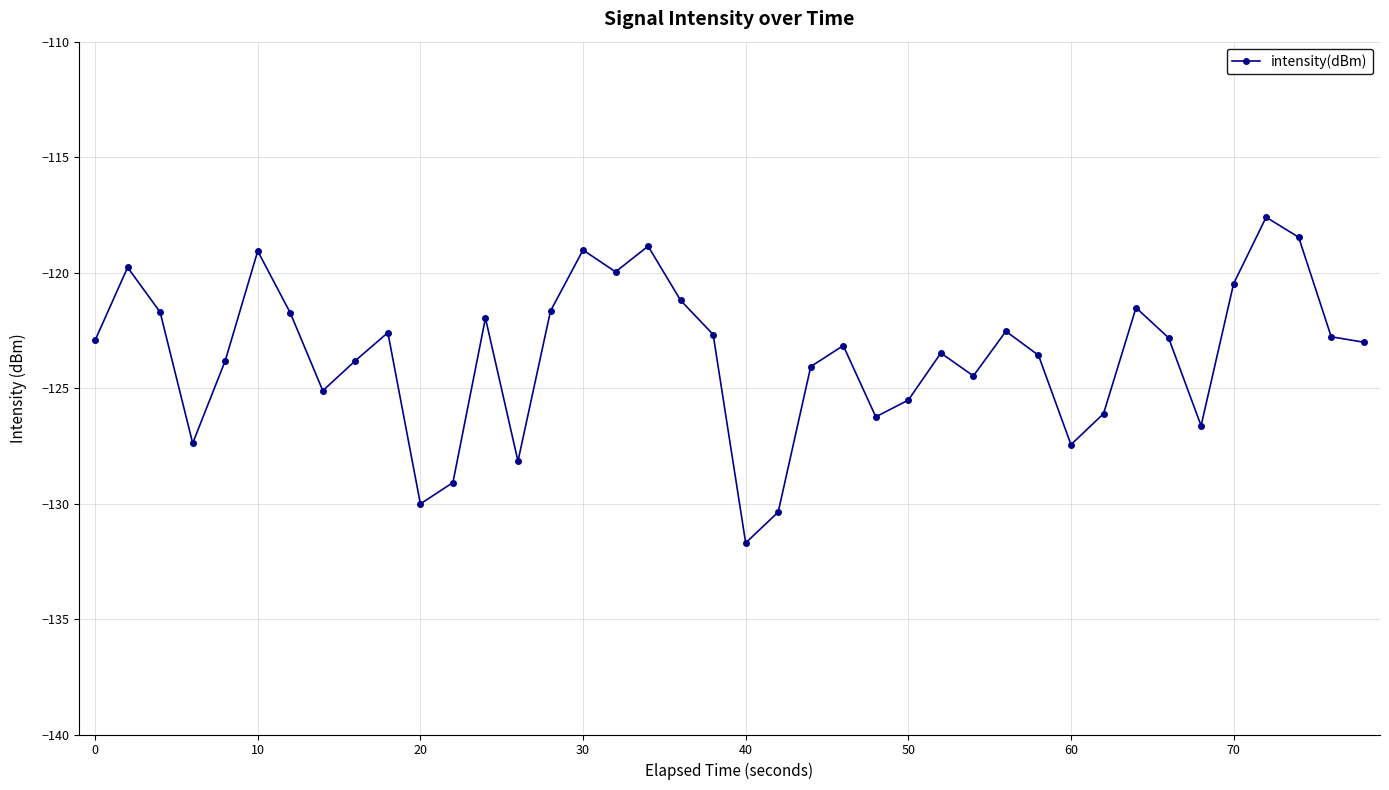

What is the value of the 21st point from the left?

-131.7